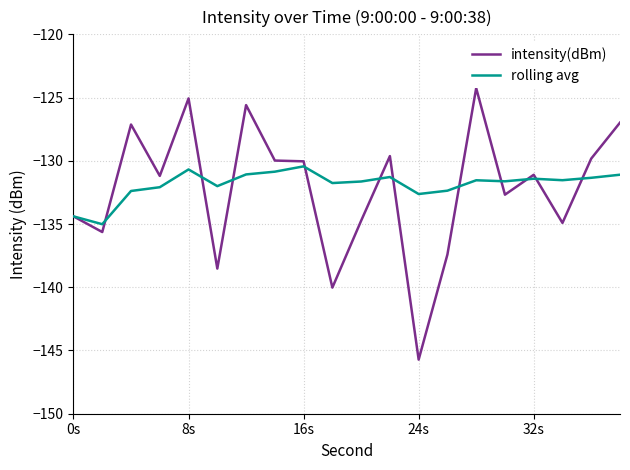

Which series has the largest range (max minus min)?

intensity(dBm)